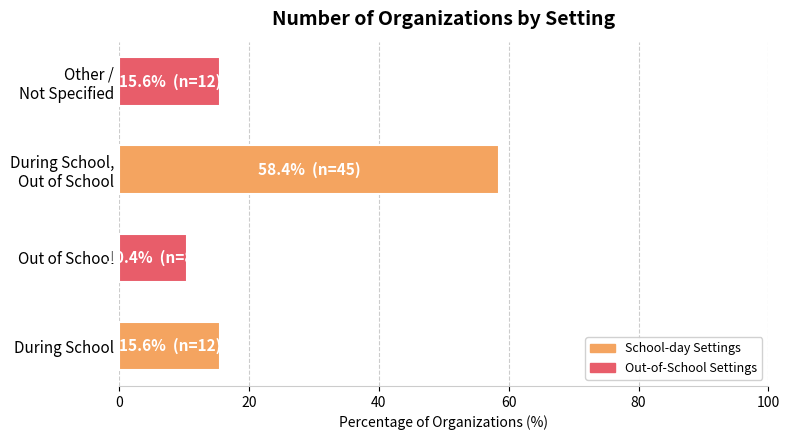

What is the difference between the maximum and second lowest values?

42.9